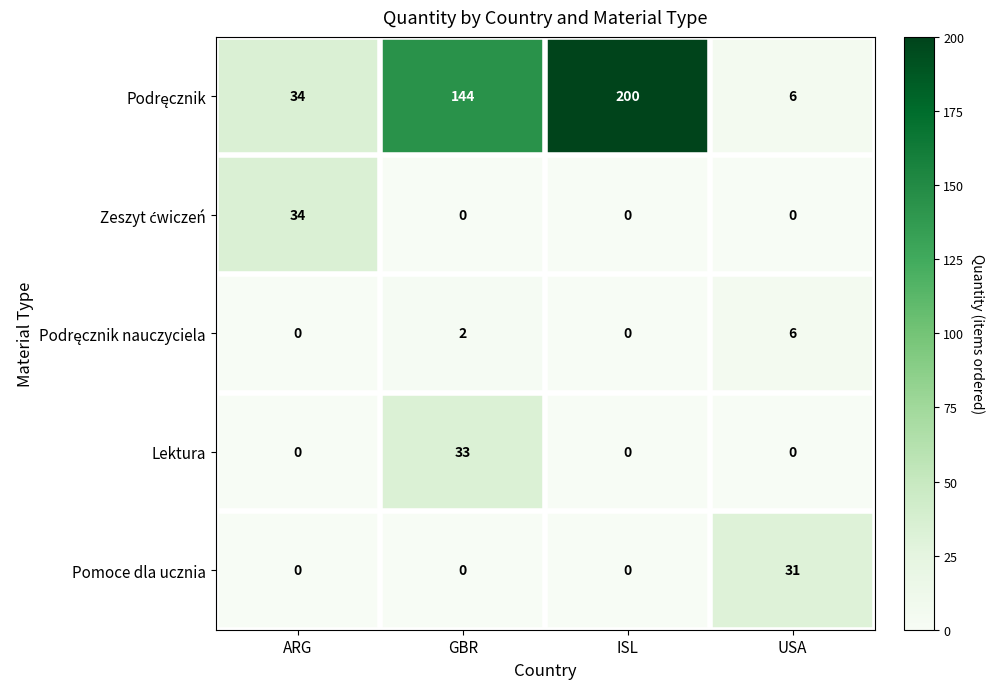

What is the total value across all series at ISL?

200